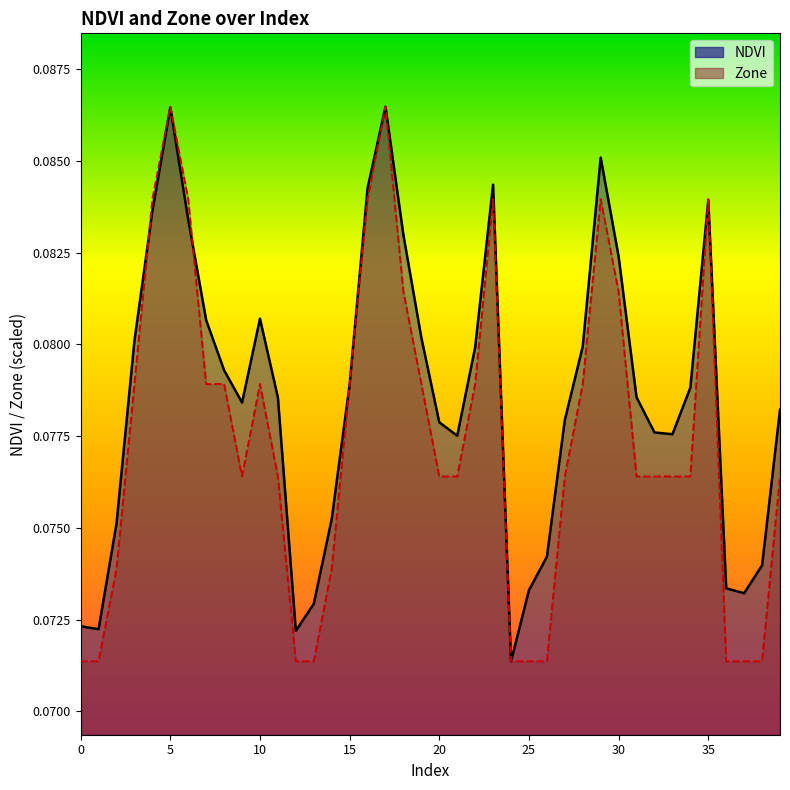

Which series has the largest total across all categories?

NDVI